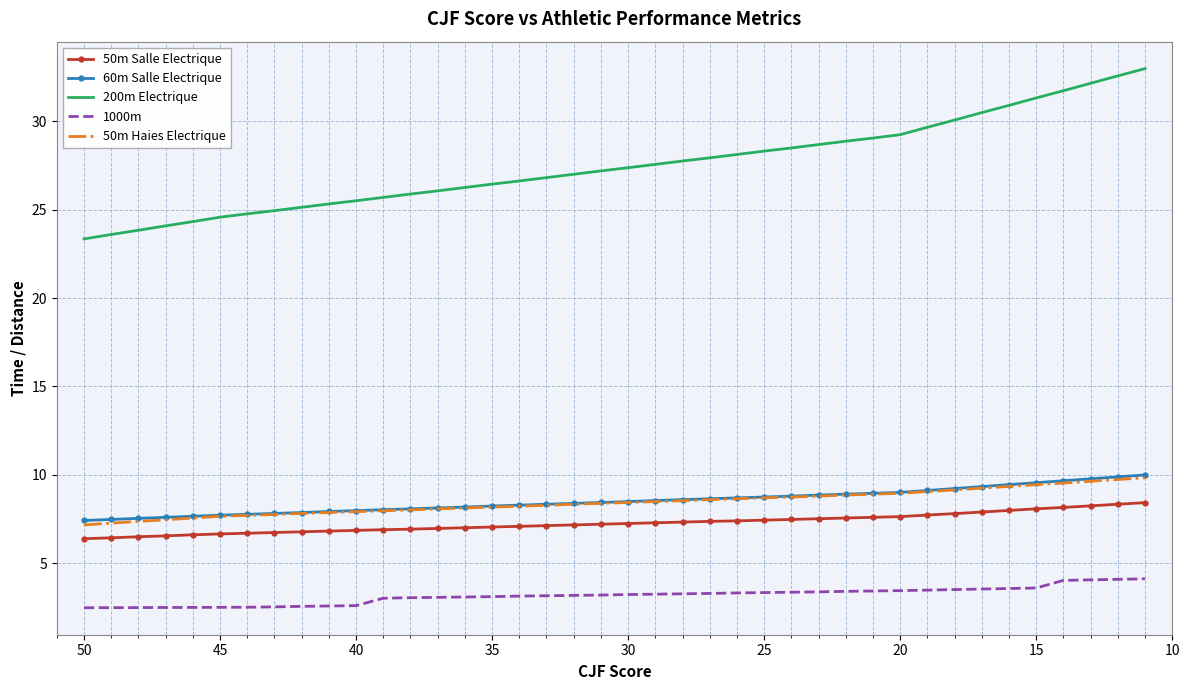

The 50m Haies Electrique series shows 10.2 at 45. True or false?

False